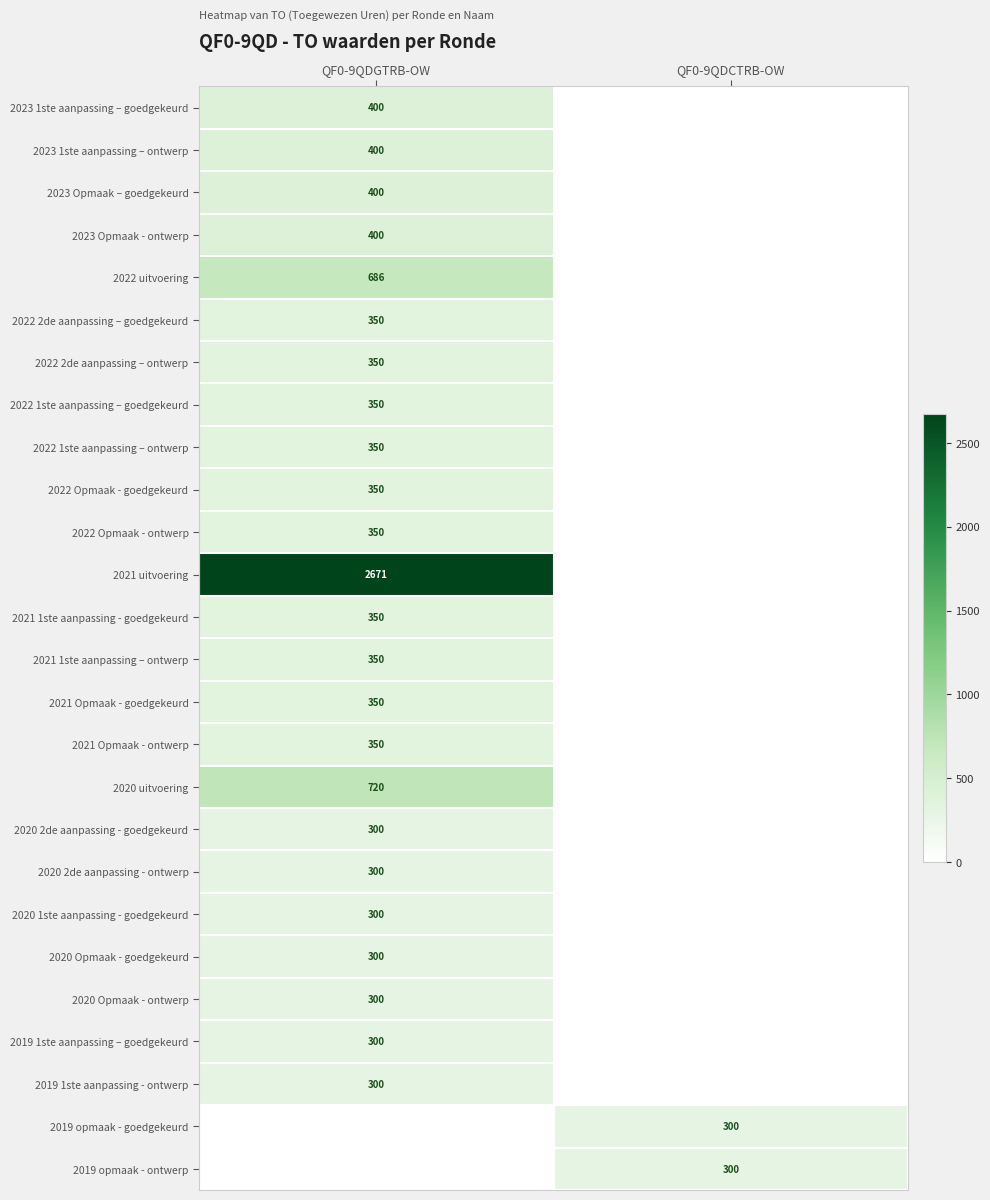

At how many categories does at least one series exceed 2377?

1